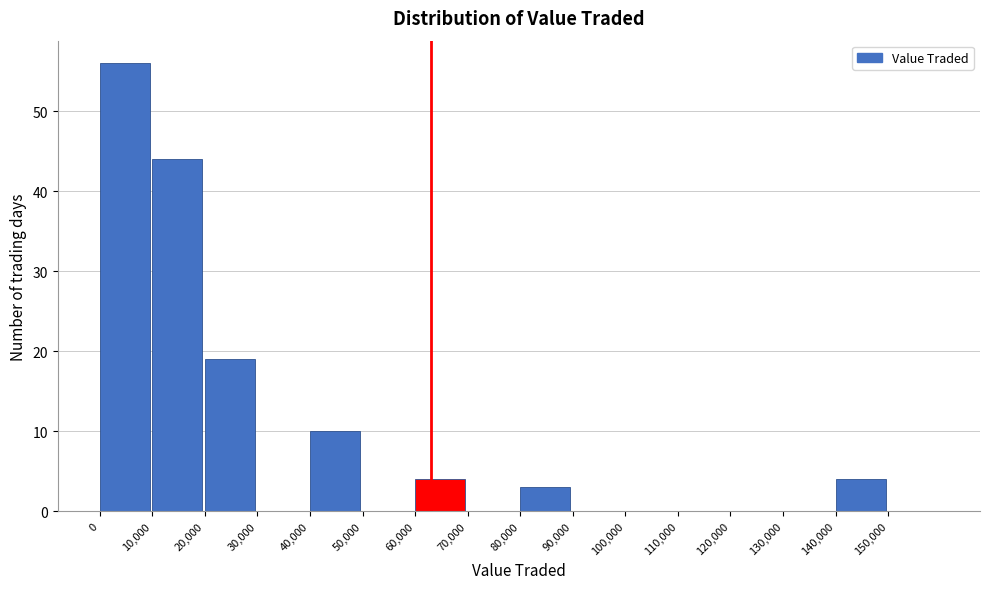

Over which range of the x-axis is the bar tallest?

0 to 10000